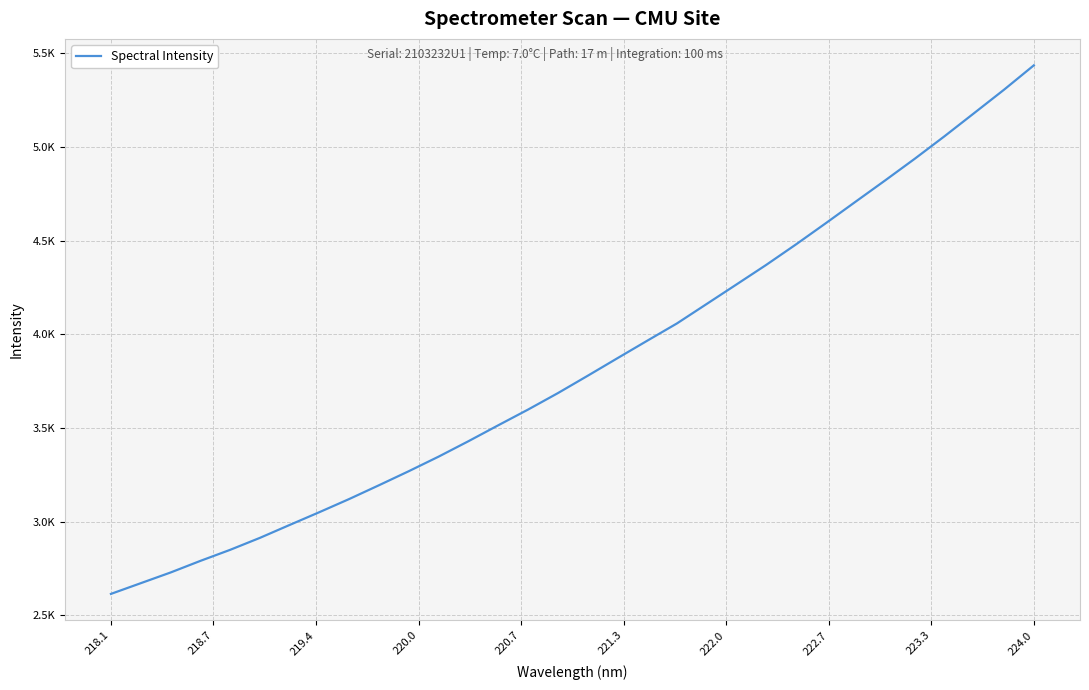

What is the average value?

3835.9